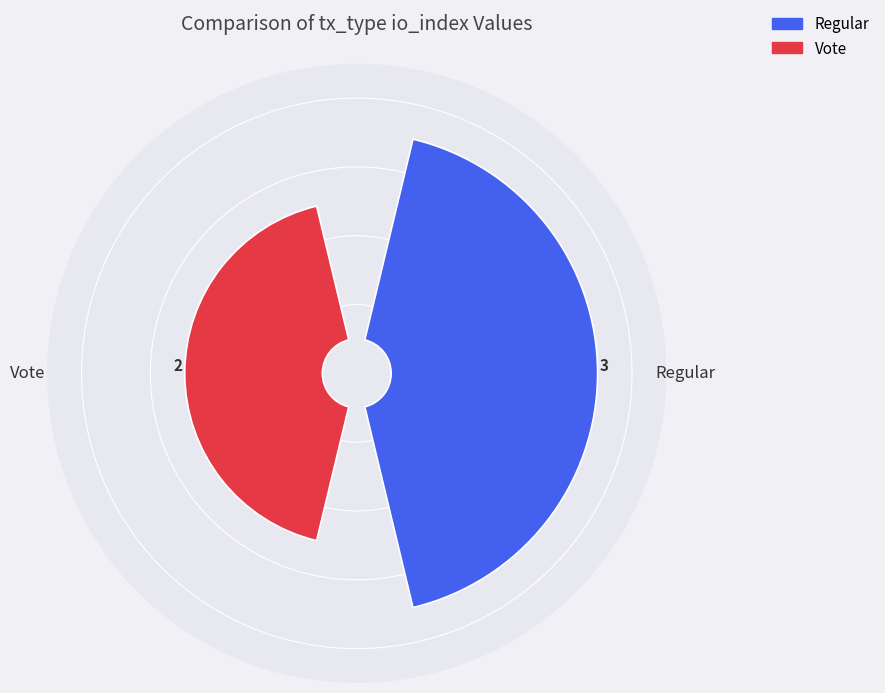

To the nearest percent, what percentage of the pie is Vote?

40%